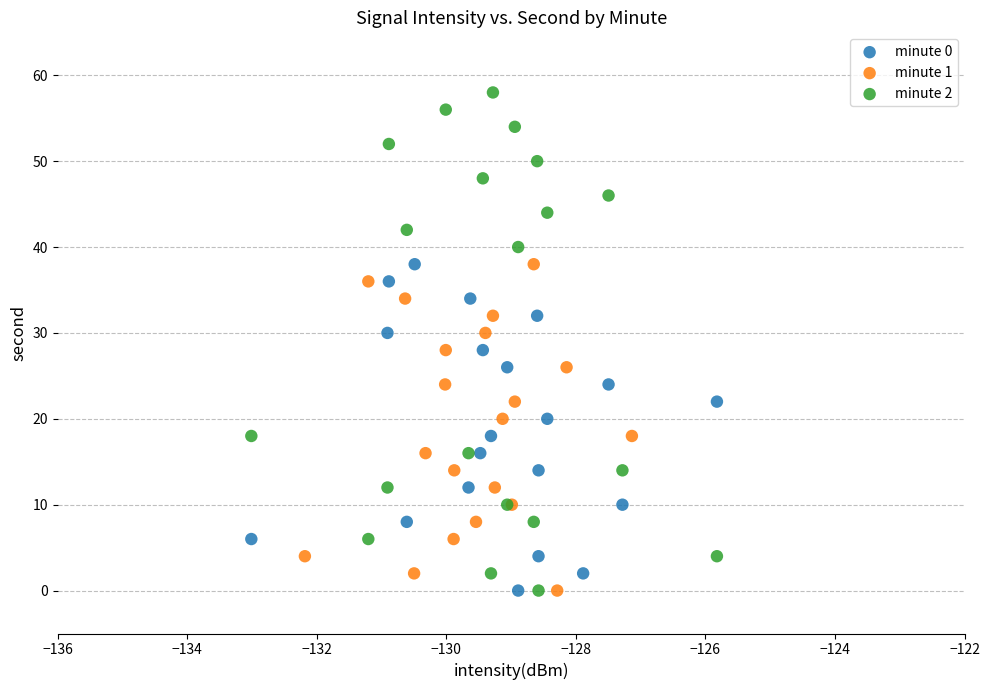

Which series has the widest spread of Y values?

minute 2